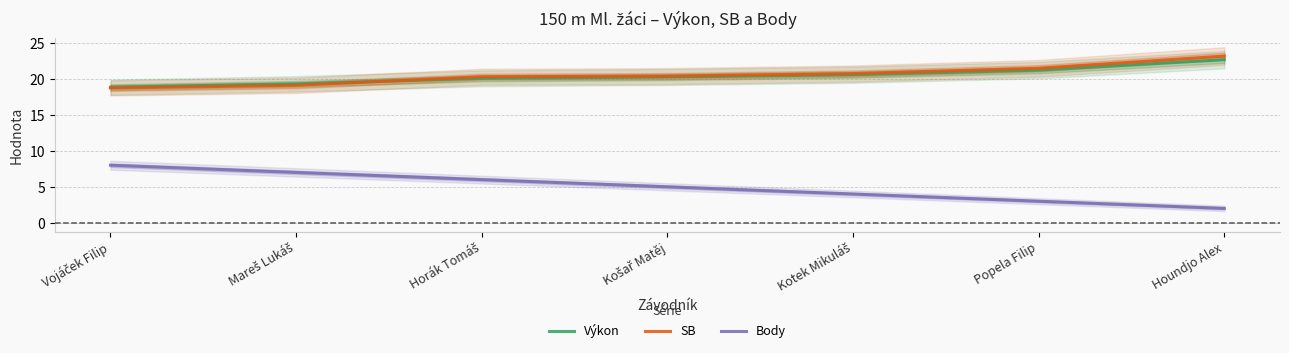

Between Kotek Mikuláš and Mareš Lukáš, which is larger?

Kotek Mikuláš